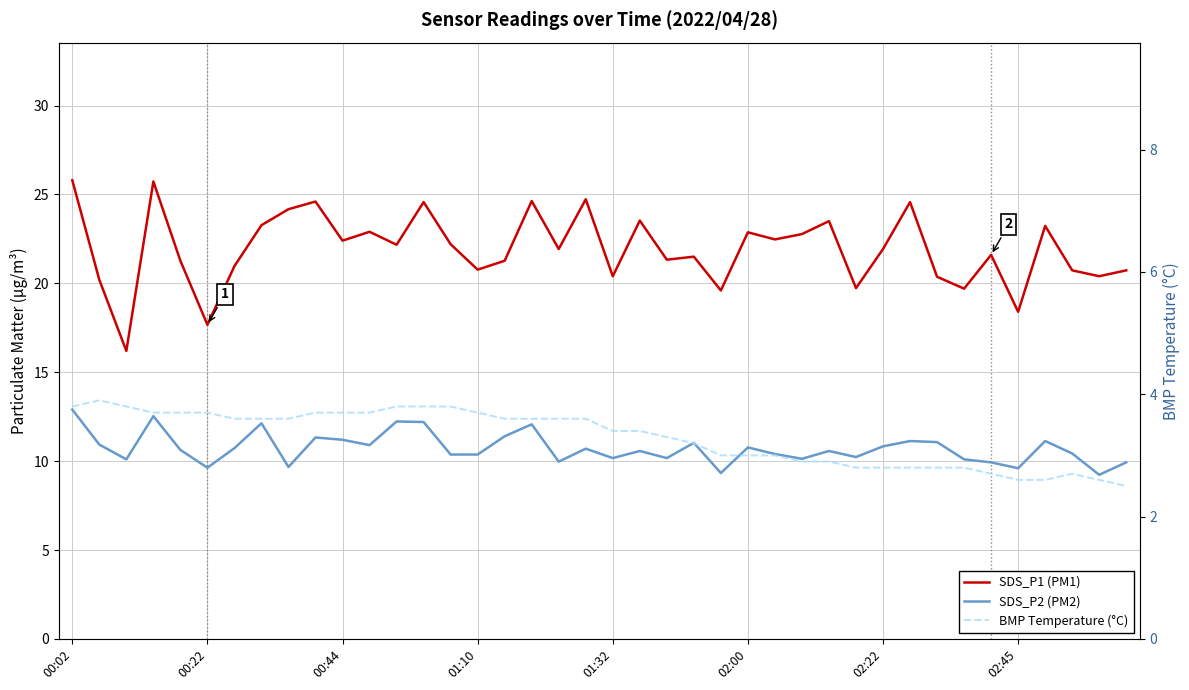

What is the minimum value for SDS_P1 (PM1)?

16.2